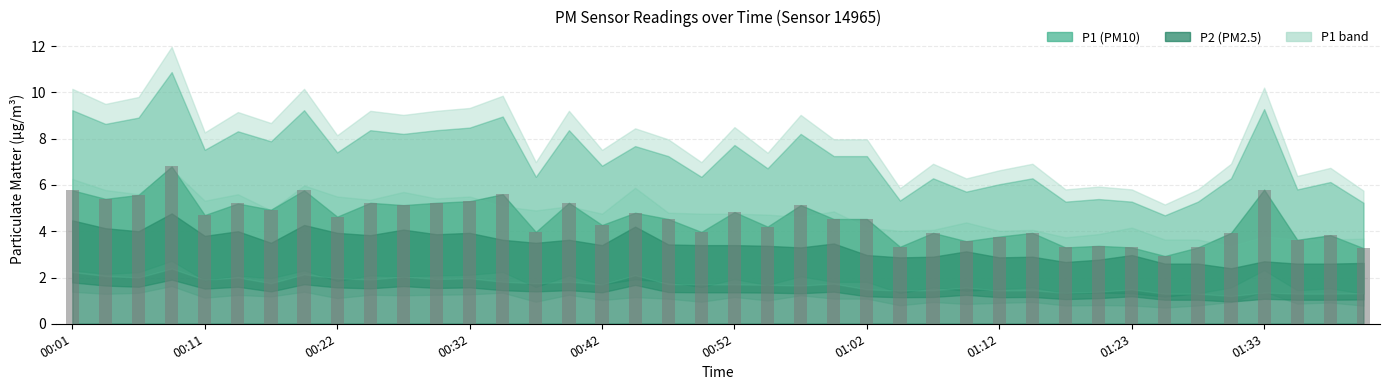

What is the smallest value displayed?

2.9